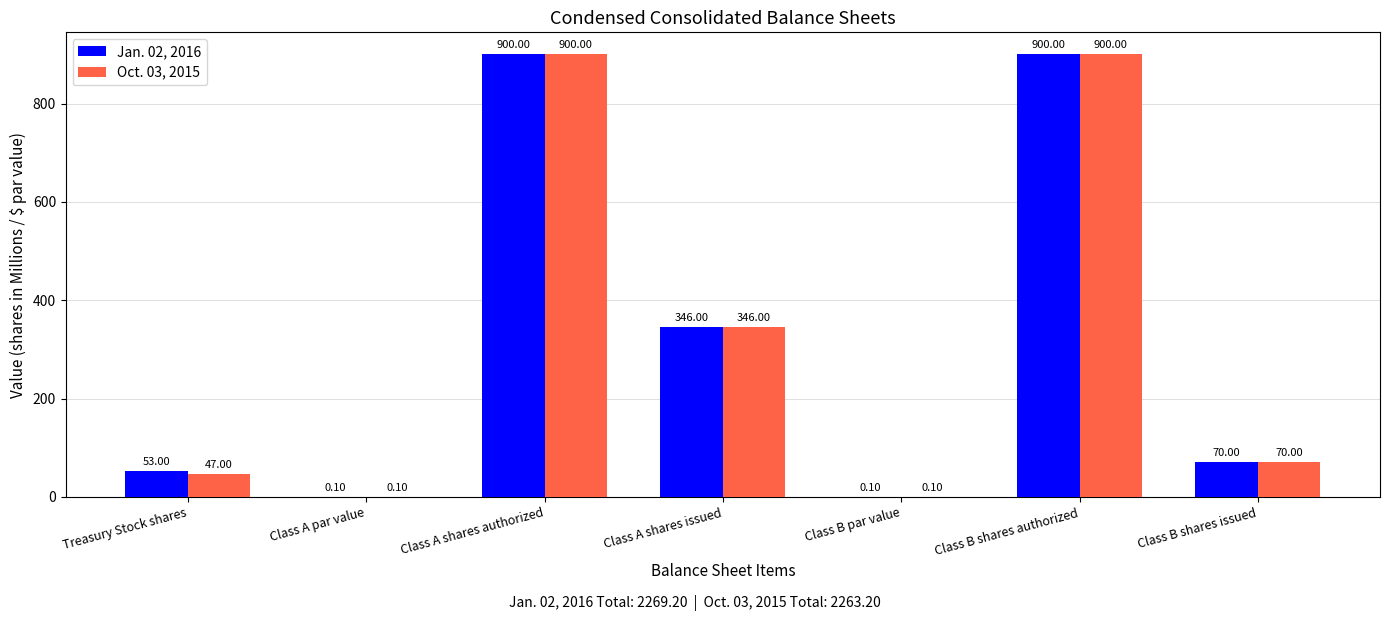

What is the greatest value displayed?

900.0